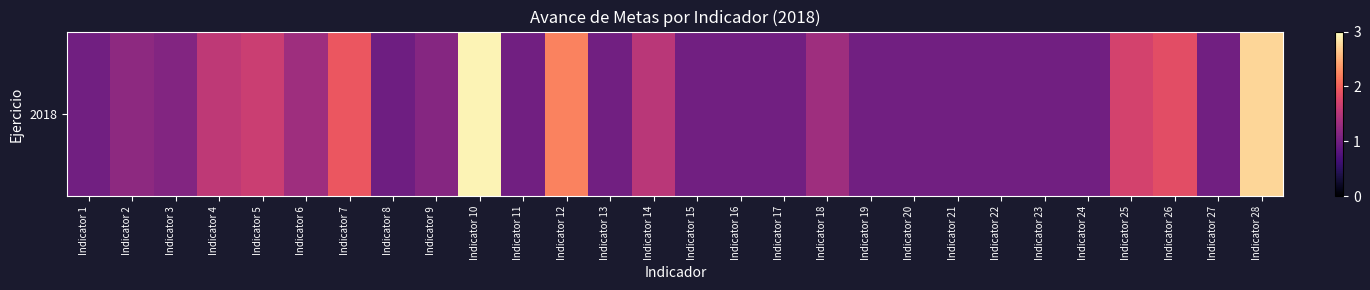

What is the sum of all values?

38.3